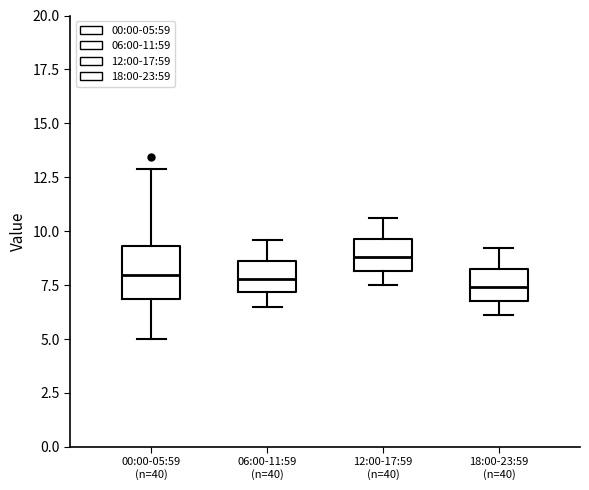

Reading left to right, read every box against the y-axis: the position of its median line, the range the box covers, and the ends of its whiskers. The values are not printed on the chart, so give them approximately, as read against the axis.

00:00-05:59 (n=40): median 8.0, box 7.0 to 9.5, whiskers 5.0 to 13.0
06:00-11:59 (n=40): median 8.0, box 7.0 to 8.5, whiskers 6.5 to 9.5
12:00-17:59 (n=40): median 9.0, box 8.0 to 9.5, whiskers 7.5 to 10.5
18:00-23:59 (n=40): median 7.5, box 7.0 to 8.0, whiskers 6.0 to 9.0